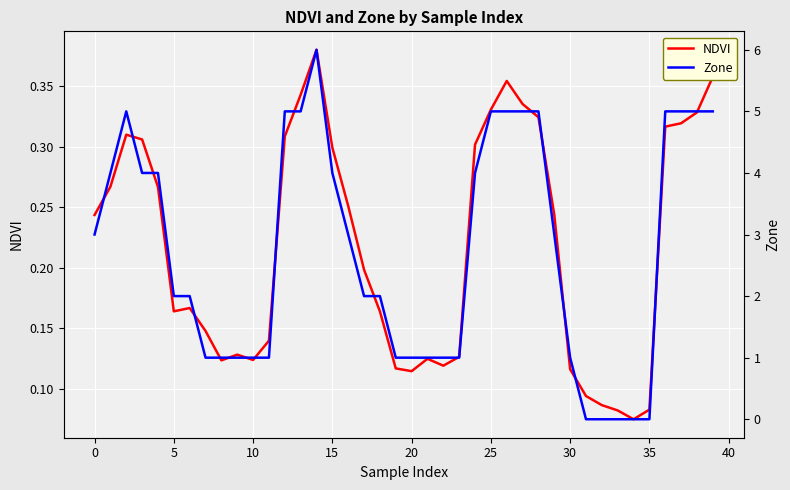

How many interior local valleys does the NDVI series have?

6